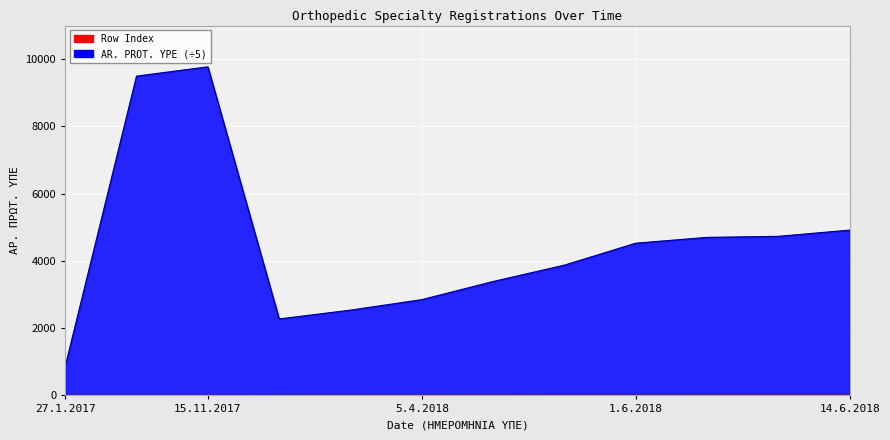

What is the label of the 10th point from the left?

8.6.2018